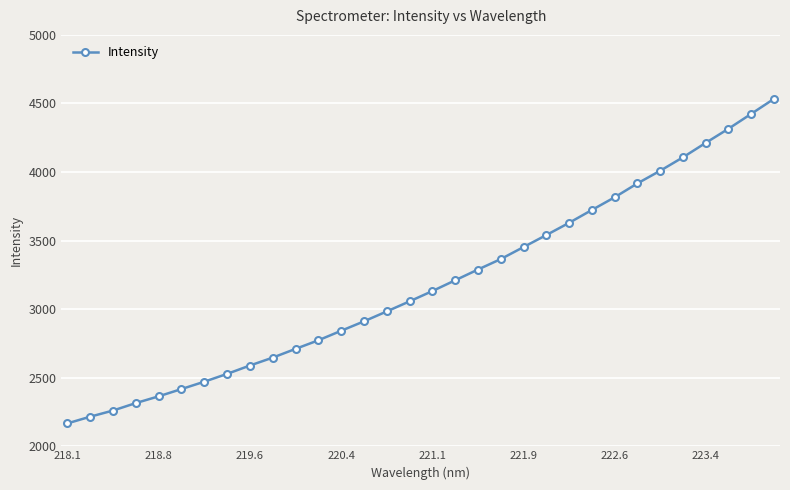

How many values exceed 3131?

16